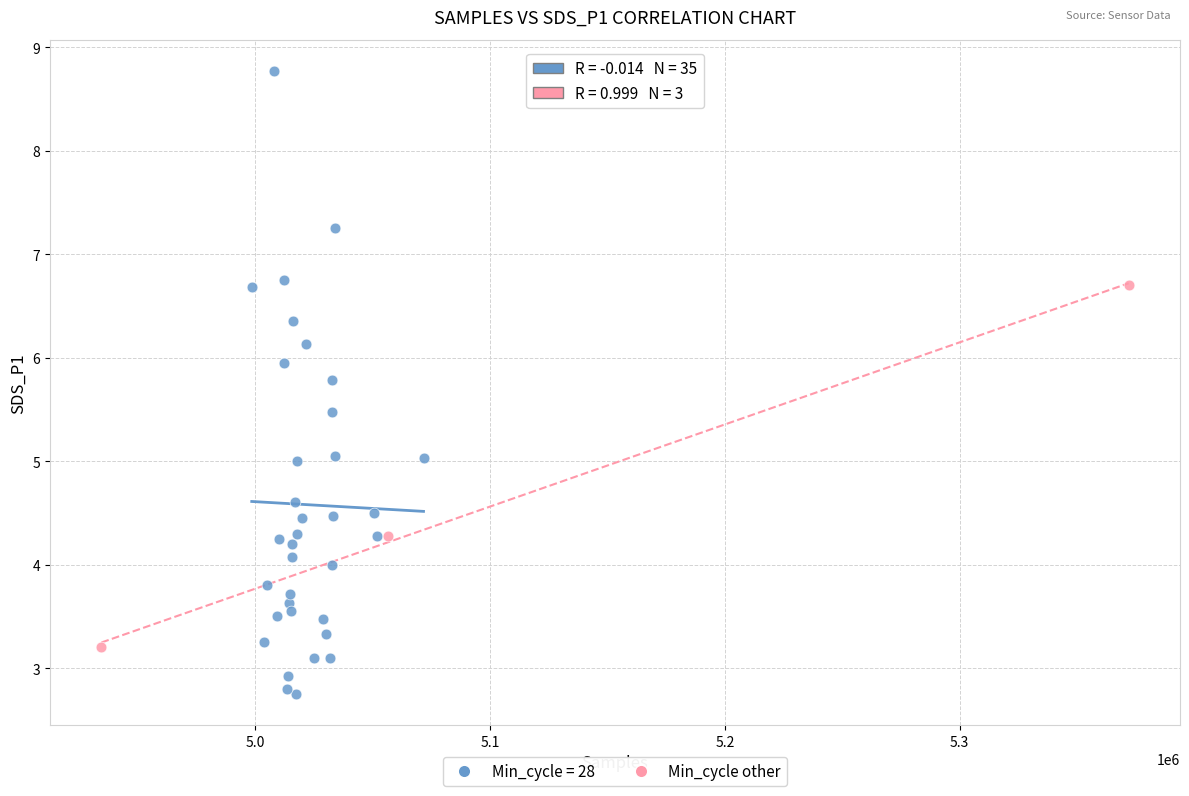

Which series contains the lowest Y value?

Min_cycle = 28